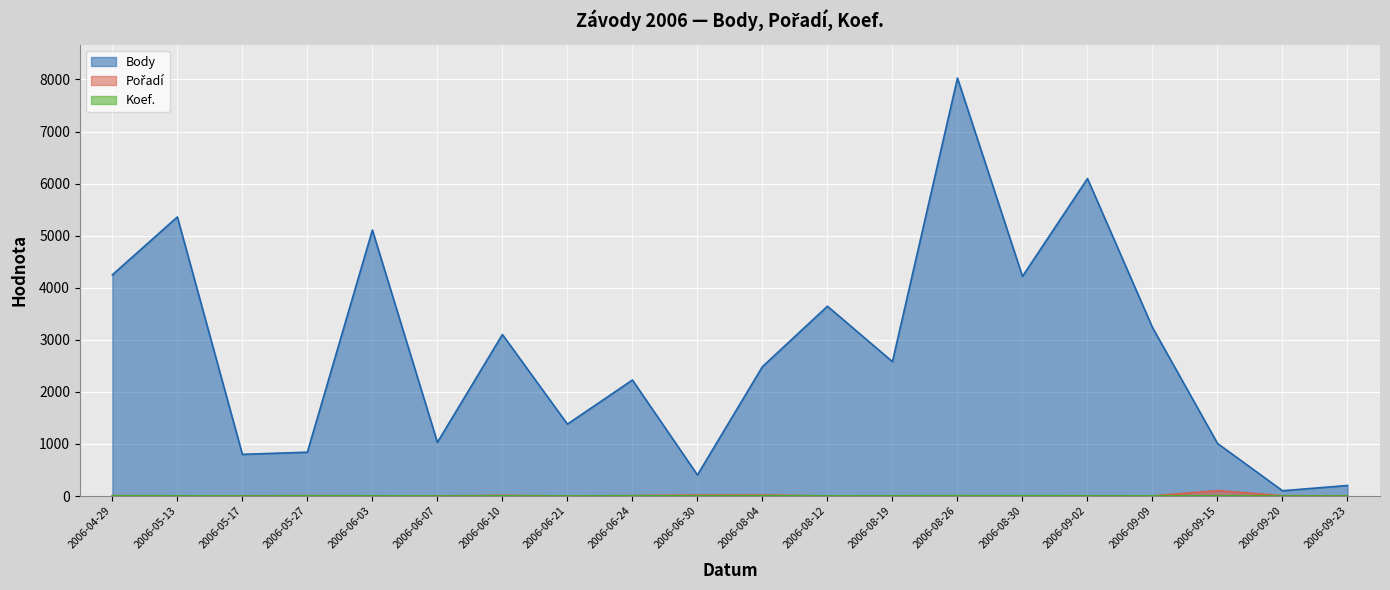

What is the sum of all Pořadí values?

206